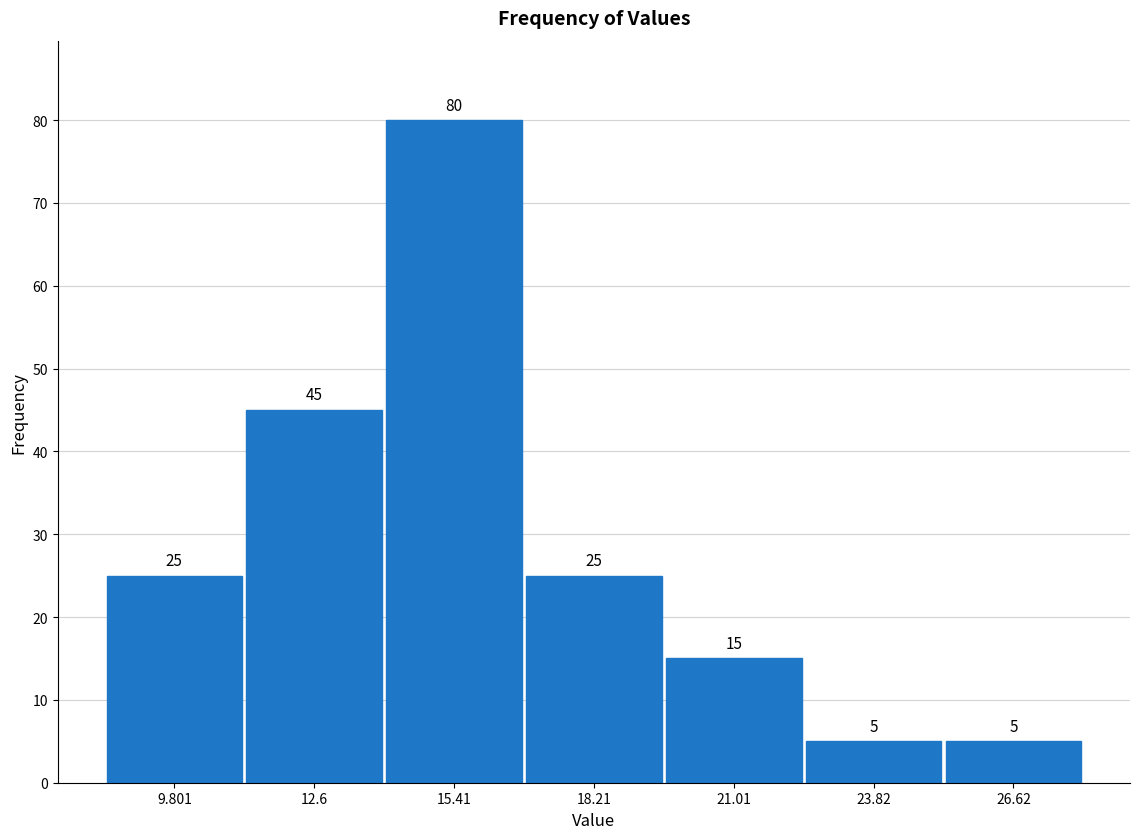

Reading left to right, transcribe this chart: for each bar, give the range it covers on the x-axis and its height. The bar edges are not printed on the chart, so give them approximately, as read against the axis.

8.5 to 11.0: 25
11.0 to 14.0: 45
14.0 to 17.0: 80
17.0 to 19.5: 25
19.5 to 22.5: 15
22.5 to 25.0: 5
25.0 to 28.0: 5